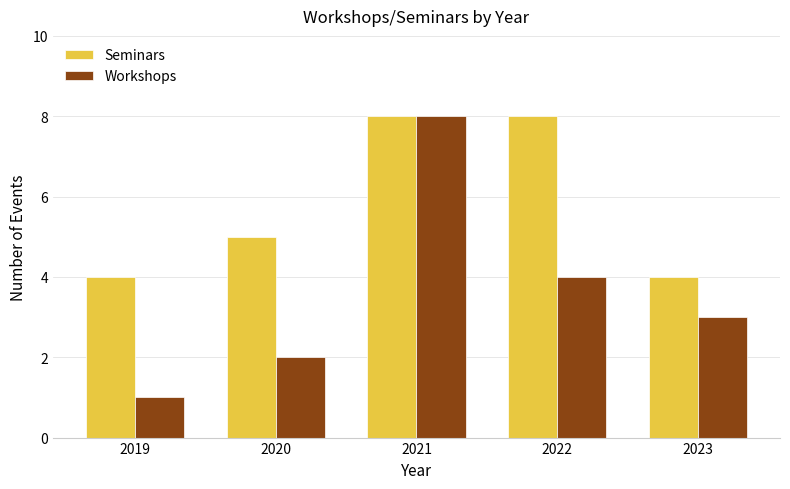

Count the number of categories in the chart.

5